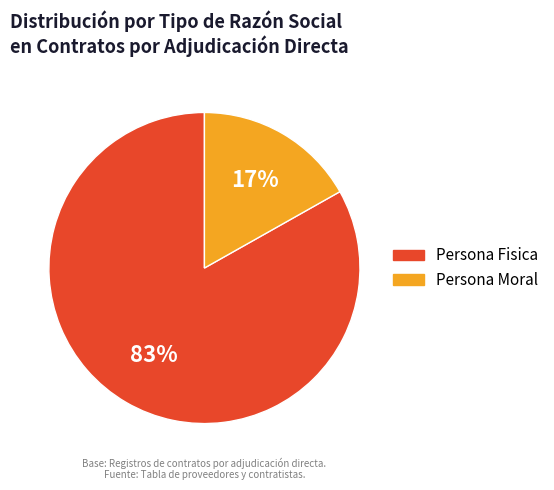

True or false: Persona Moral accounts for 25% of the total.

False